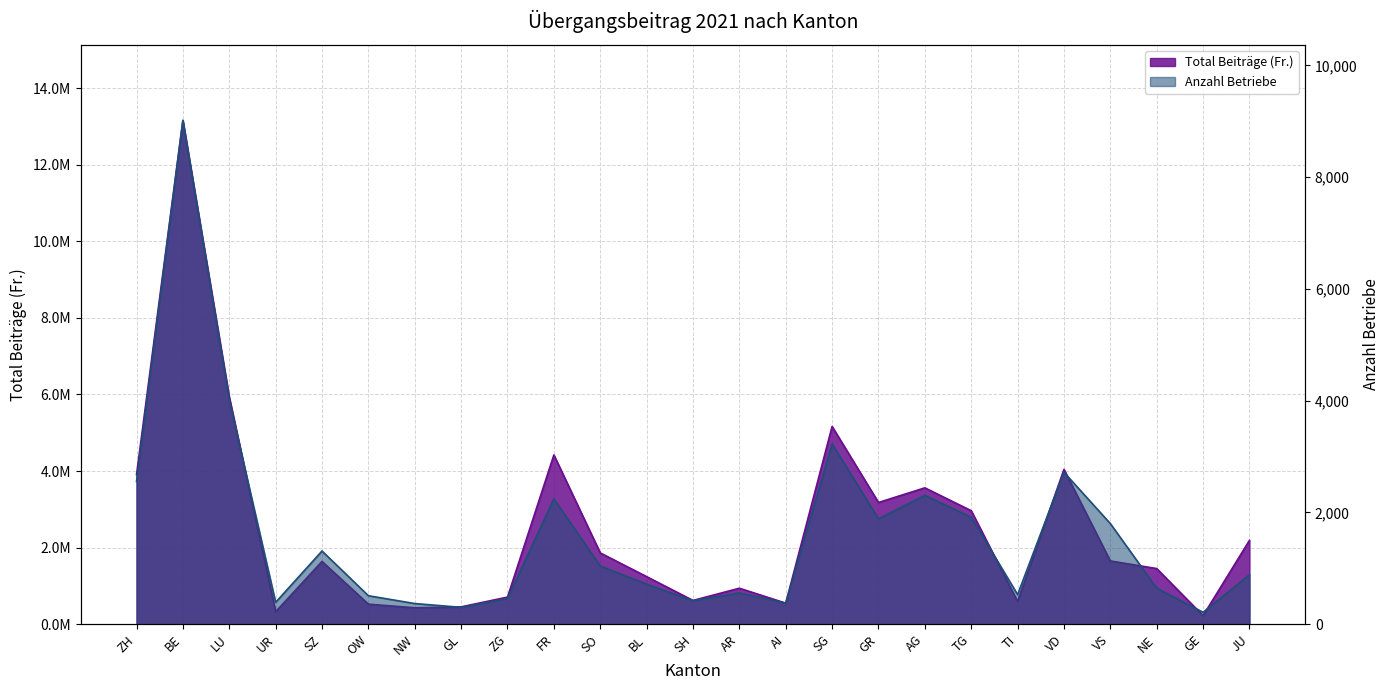

What is the minimum value shown in the chart?

213.0